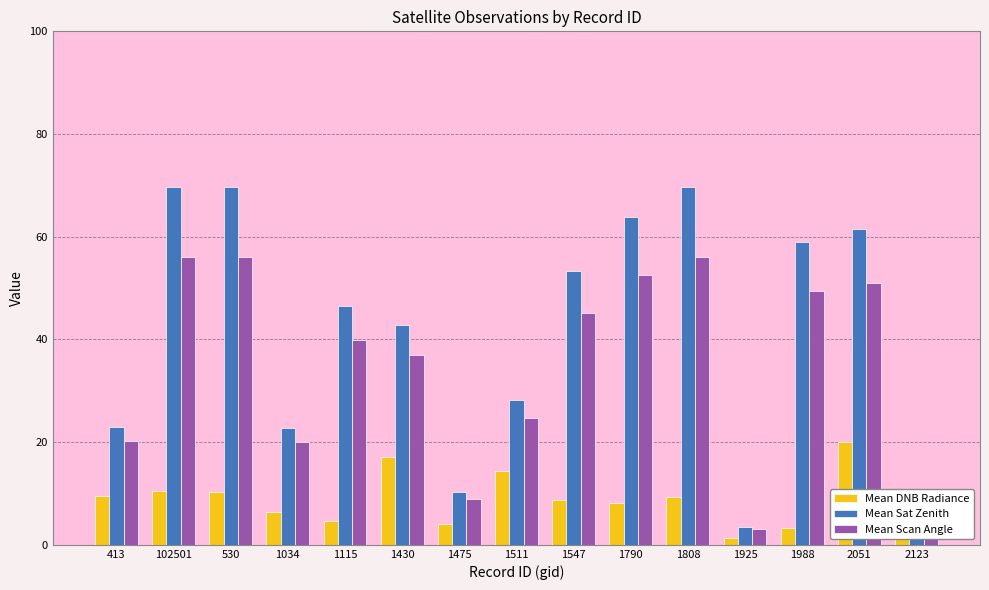

At how many categories does at least one series exceed 42?

9